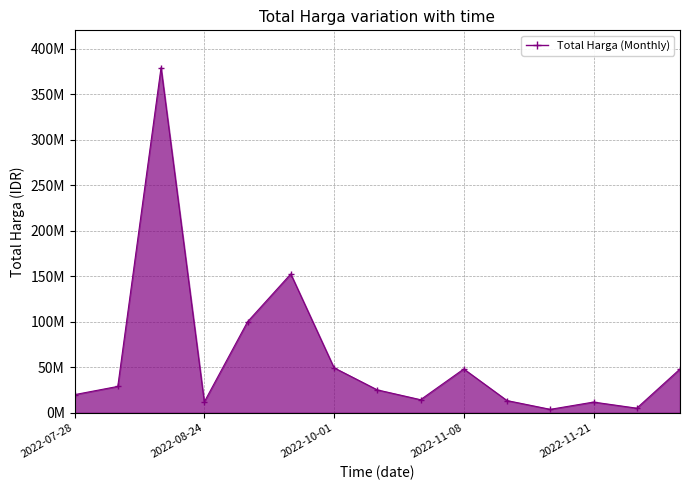

Rank the categories by value from lowest to highest.

2022-11-16, 2022-11-22, 2022-11-21, 2022-08-24, 2022-11-10, 2022-11-04, 2022-07-28, 2022-10-21, 2022-08-10, 2022-11-08, 2022-11-25, 2022-10-01, 2022-09-17, 2022-09-30, 2022-08-15